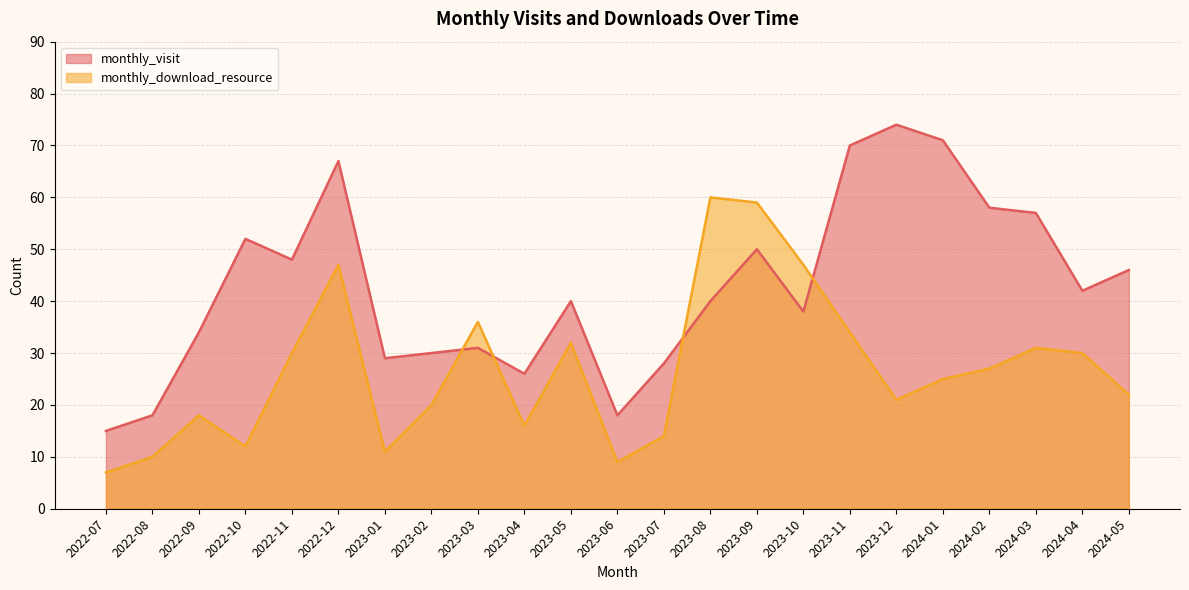

What is the maximum value for monthly_download_resource?

60